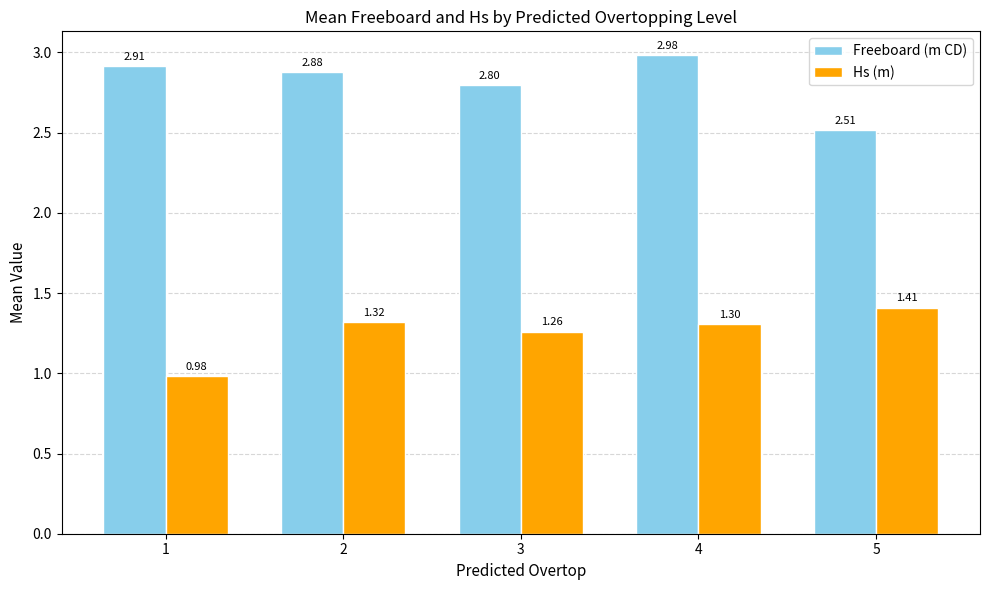

Are the bars grouped side by side (vs. stacked)?

Yes